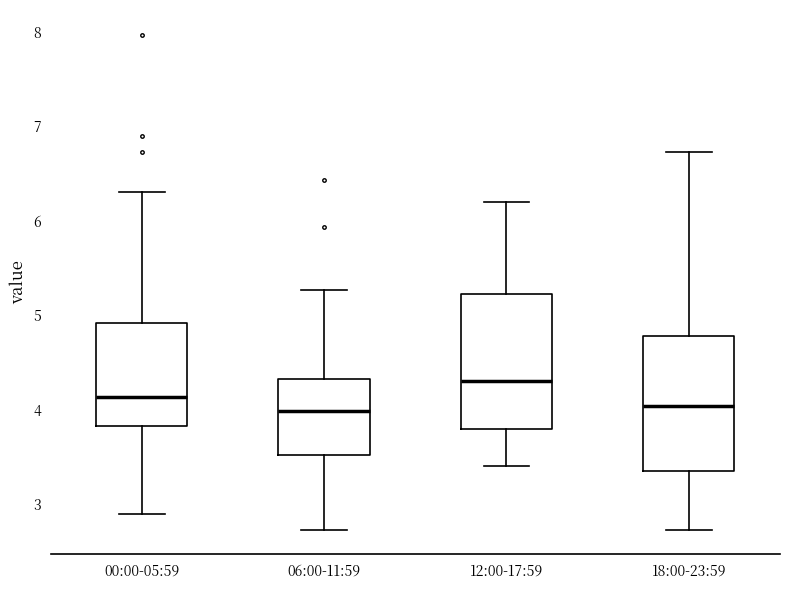

Where does the median line of the box for 18:00-23:59 sit on the y-axis? The values are not printed on the chart, so give them approximately, as read against the axis.

4.0